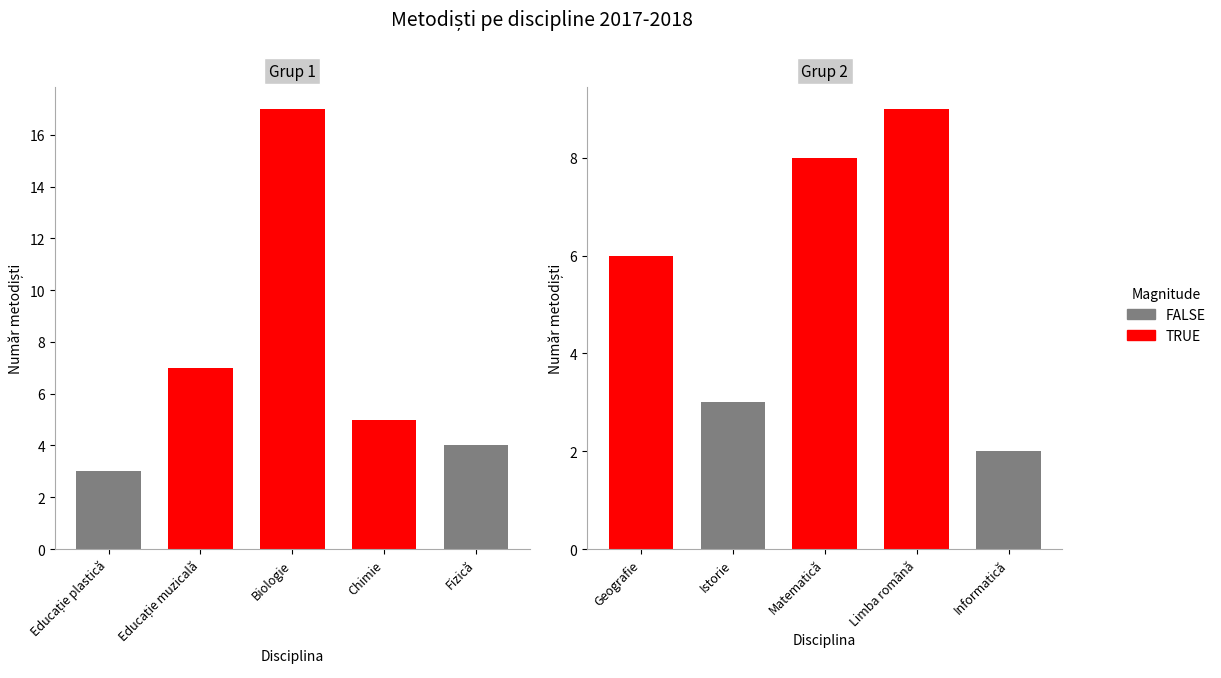

The Group 1 series shows -10 at 6. True or false?

False